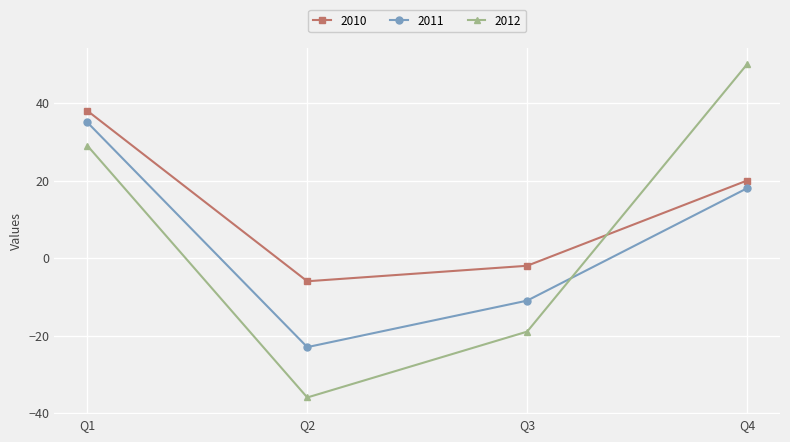

What is the difference between the second highest and second lowest values in the 2011 series?

29